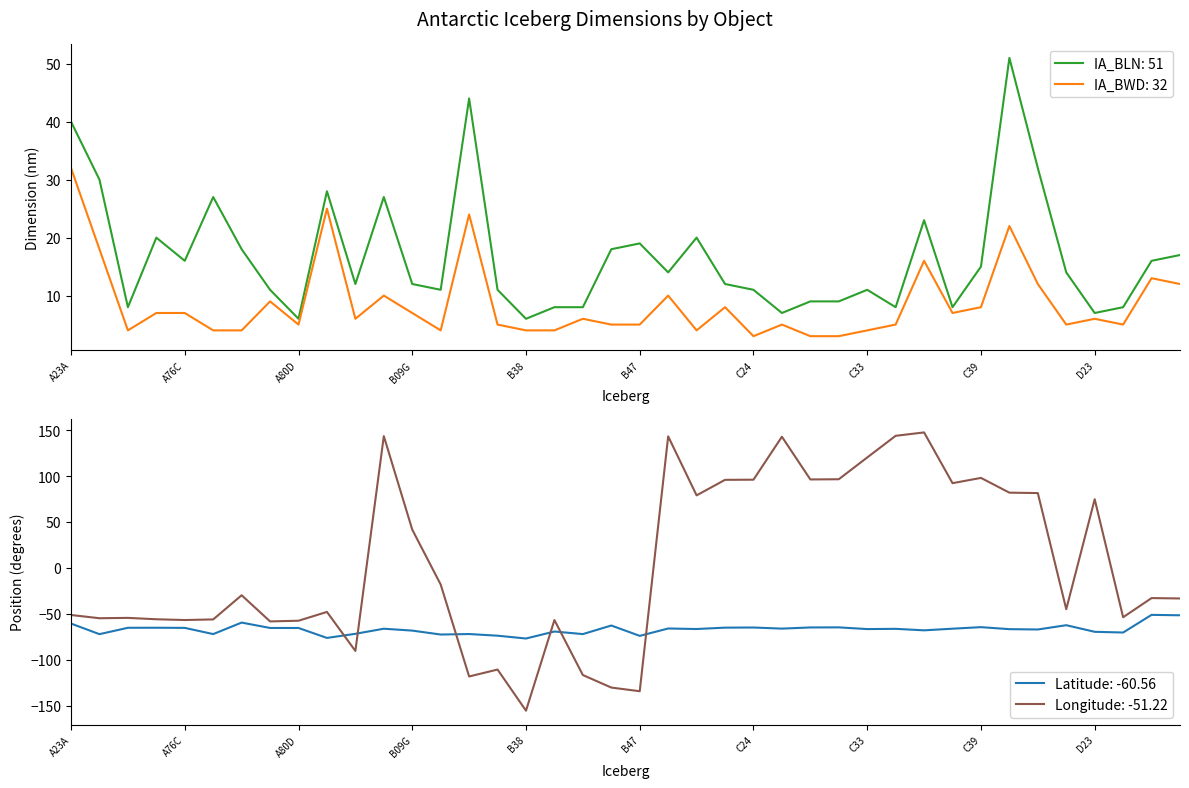

At how many categories does at least one series exceed 112?

6